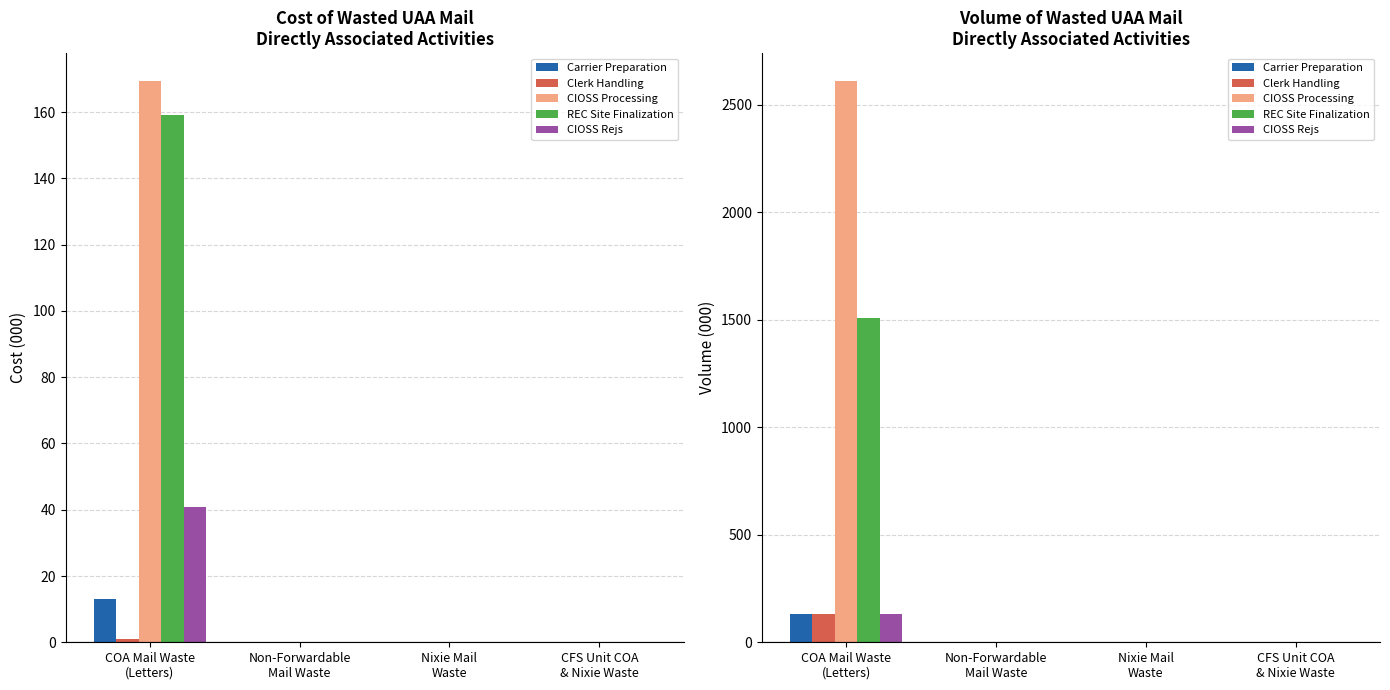

The value of CIOSS Processing at CFS Unit COA
& Nixie Waste is -1489.2. True or false?

False